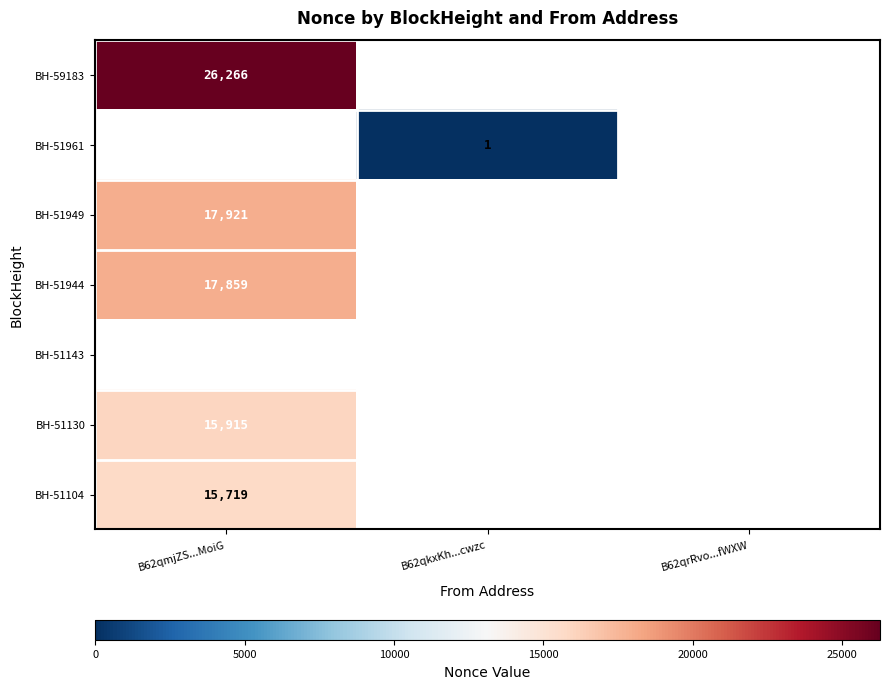

Is it true that BH-51104 equals 21182 at B62qmjZS...MoiG?

False